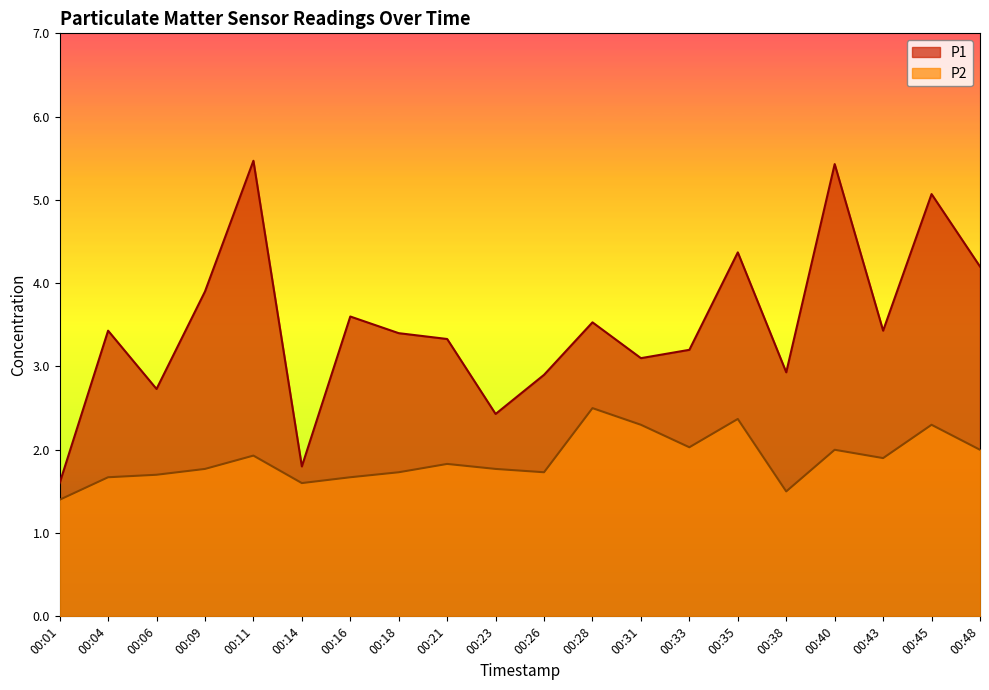

Rank the series by their maximum value, from lowest to highest.

P2, P1